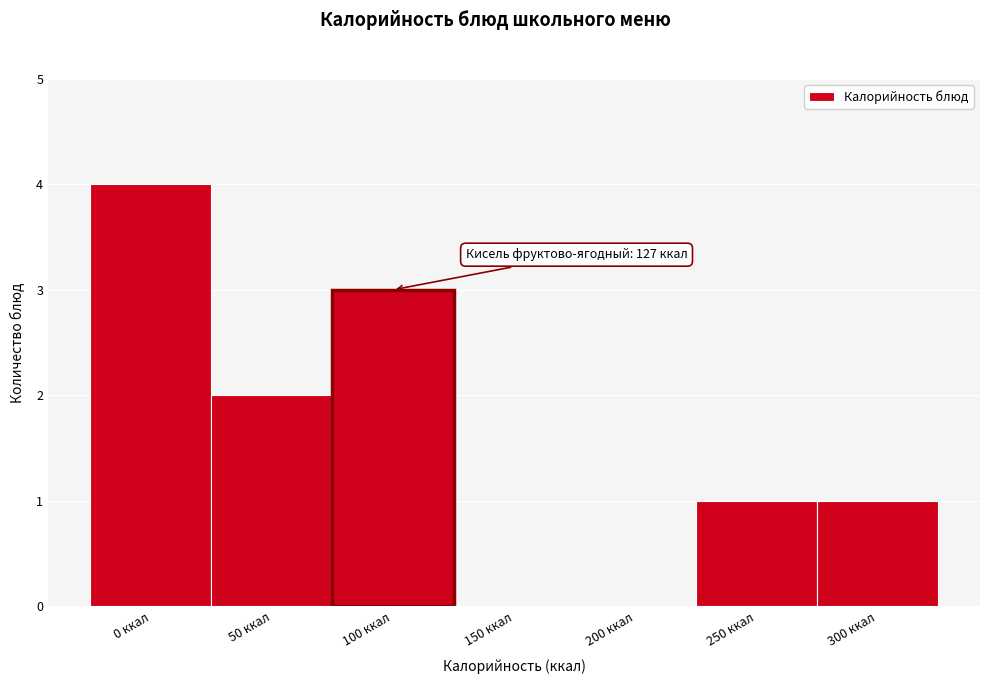

Reading left to right, what are all the values shown in this chart?

0 ккал=4	50 ккал=2	100 ккал=3	150 ккал=0	200 ккал=0	250 ккал=1	300 ккал=1